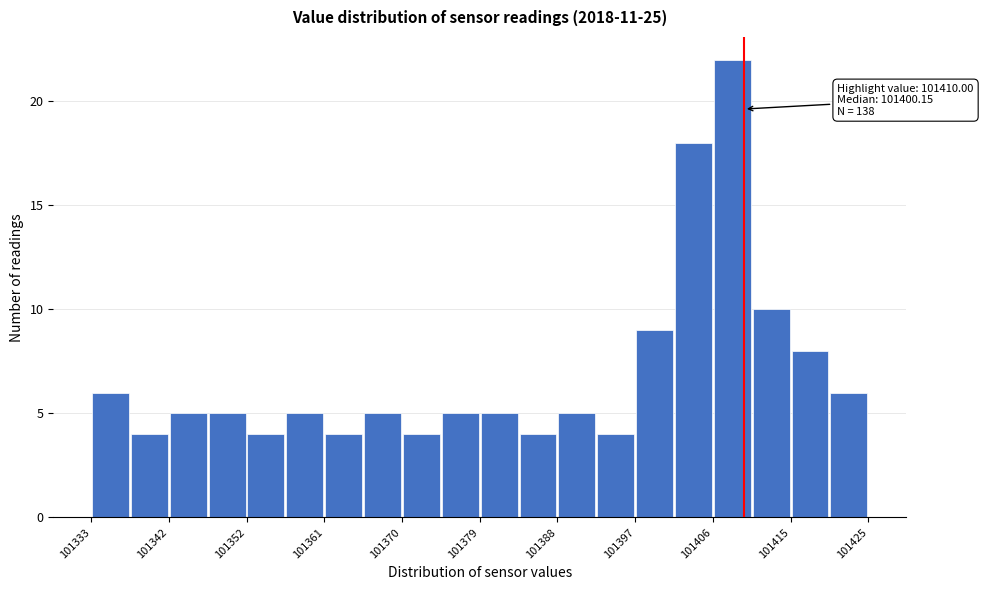

Which range on the x-axis has the tallest bar?

101406 to 101411